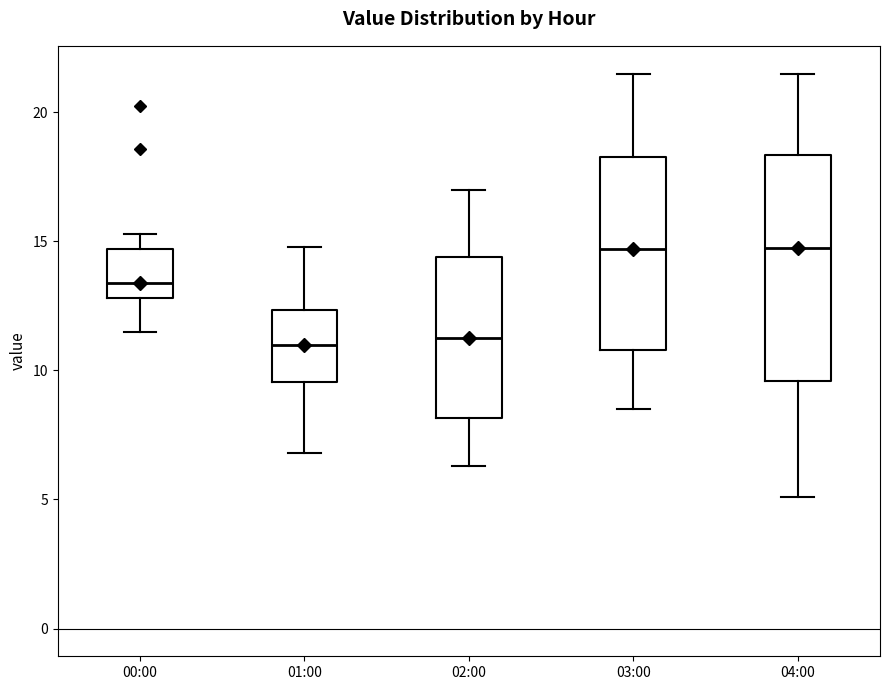

Which box is the tallest, from its lower edge to its upper edge?

04:00